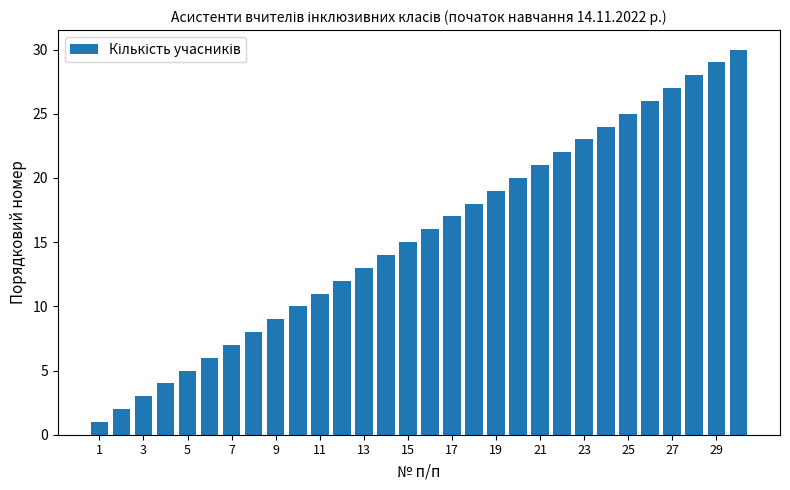

What is the maximum value shown in the chart?

30